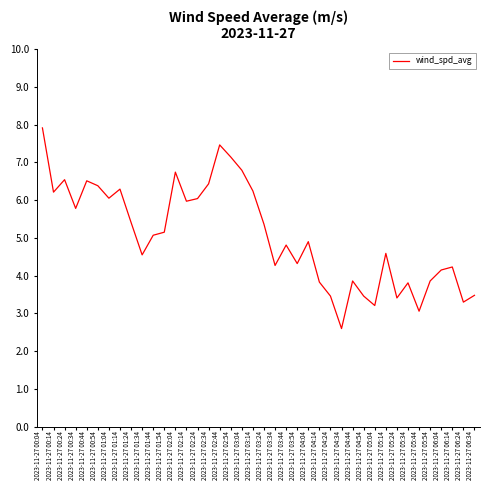

What is the greatest value displayed?

7.9